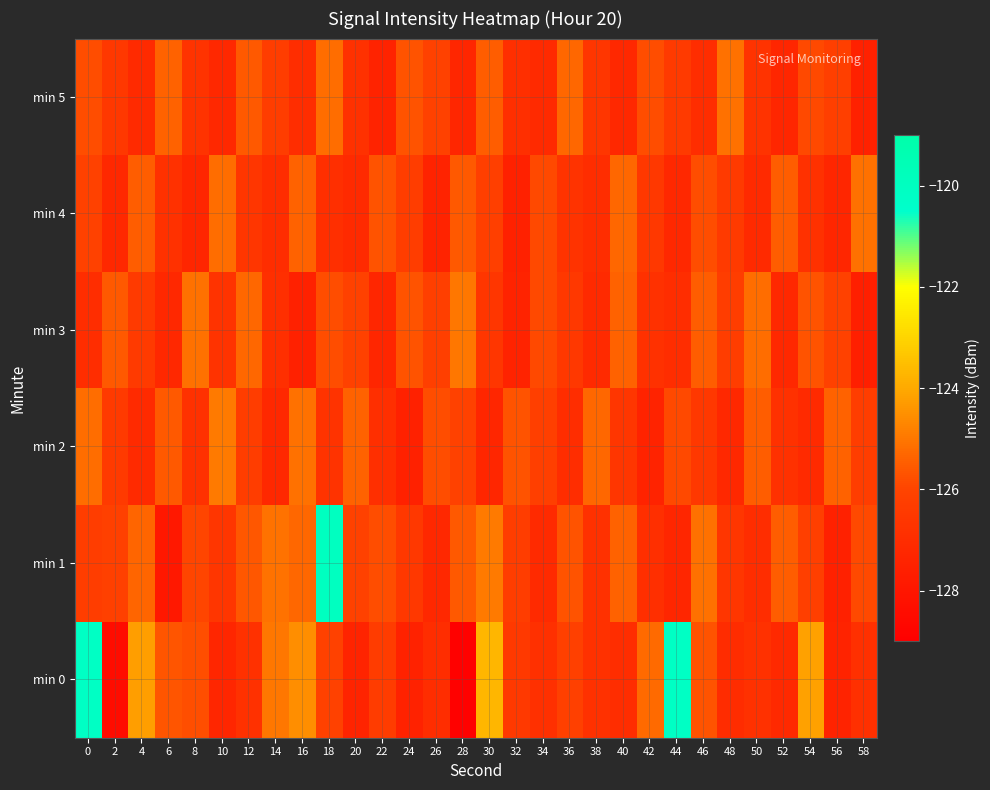

What is the maximum value shown in the chart?

-120.0